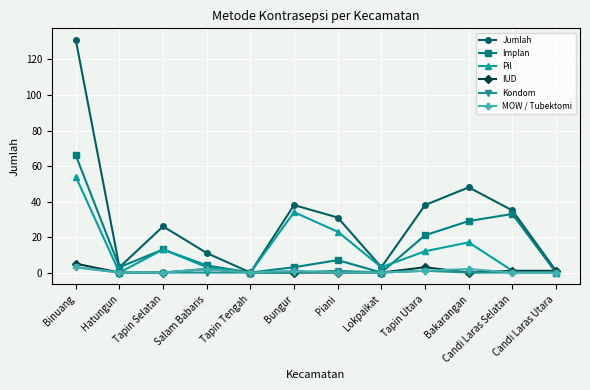

True or false: Pil has a value of 54 at Binuang.

True